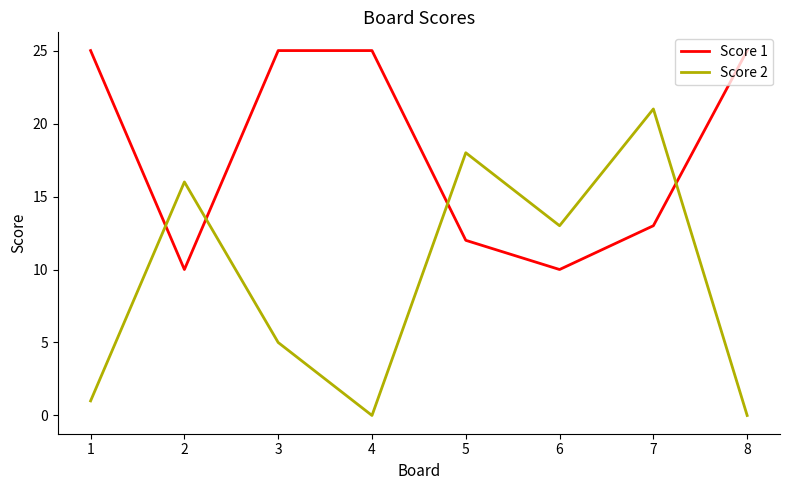

The value of Score 2 at 1 is 0. True or false?

False